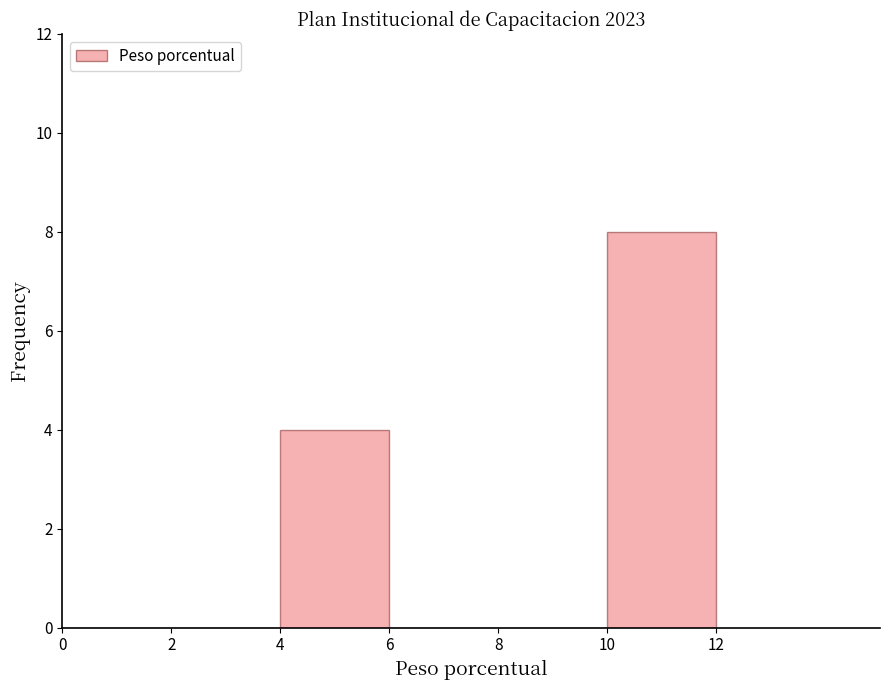

How tall is the bar that spans 10 to 12 on the x-axis? The values are not printed on the chart, so give them approximately, as read against the axis.

8